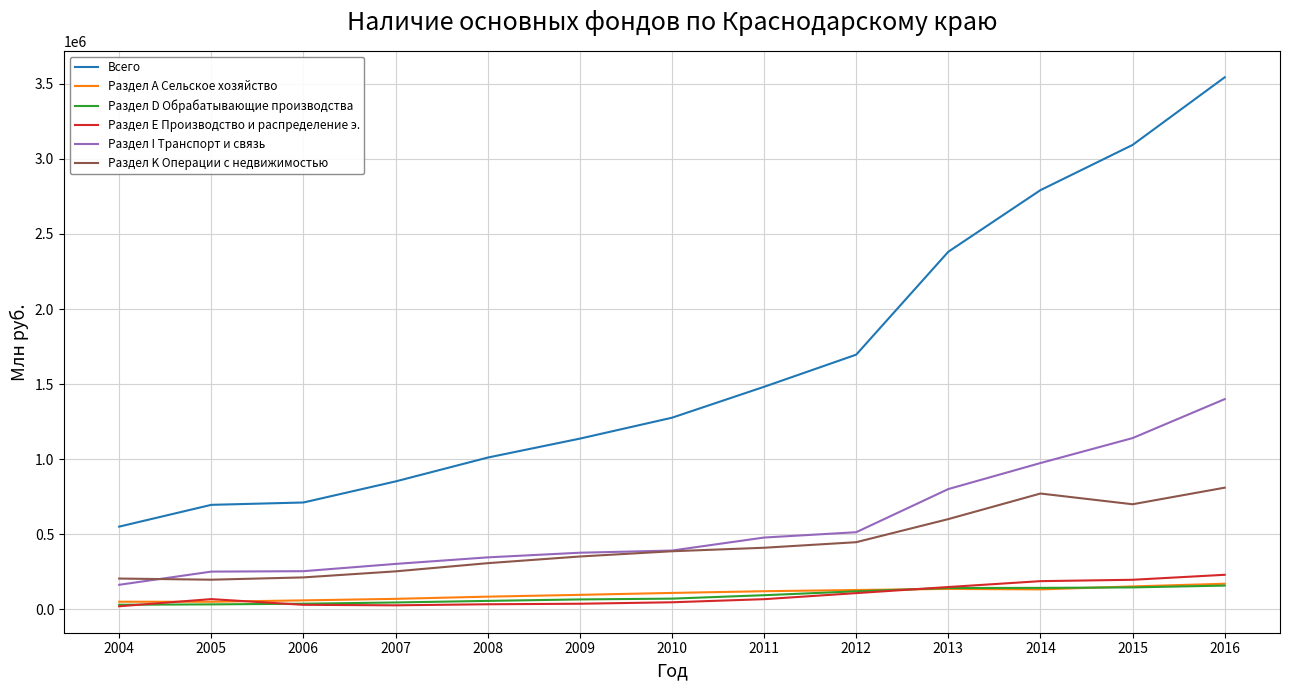

How many series are shown in this chart?

6